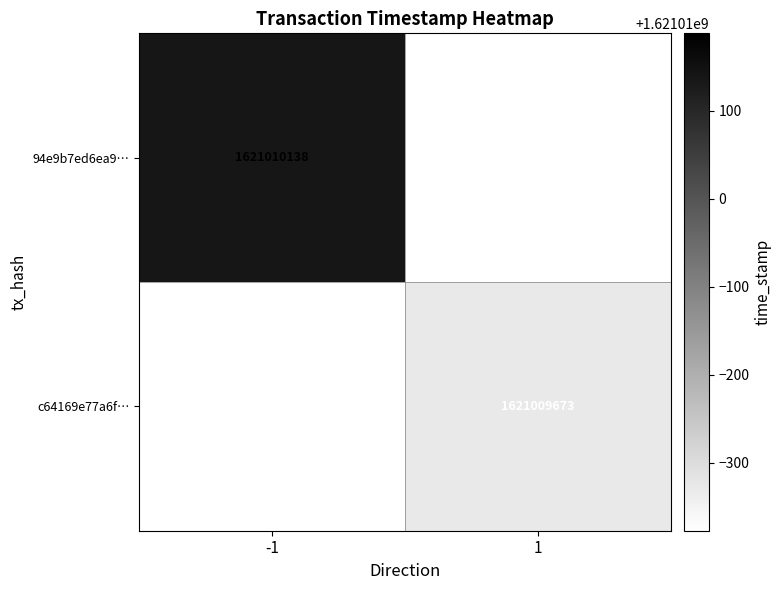

At time_stamp, list the series in order from smallest to largest.

c64169e77a6f26ef58f5a38a434ec9200aaf673, 94e9b7ed6ea9ec109ccd96ec43e75a7fee68d1e